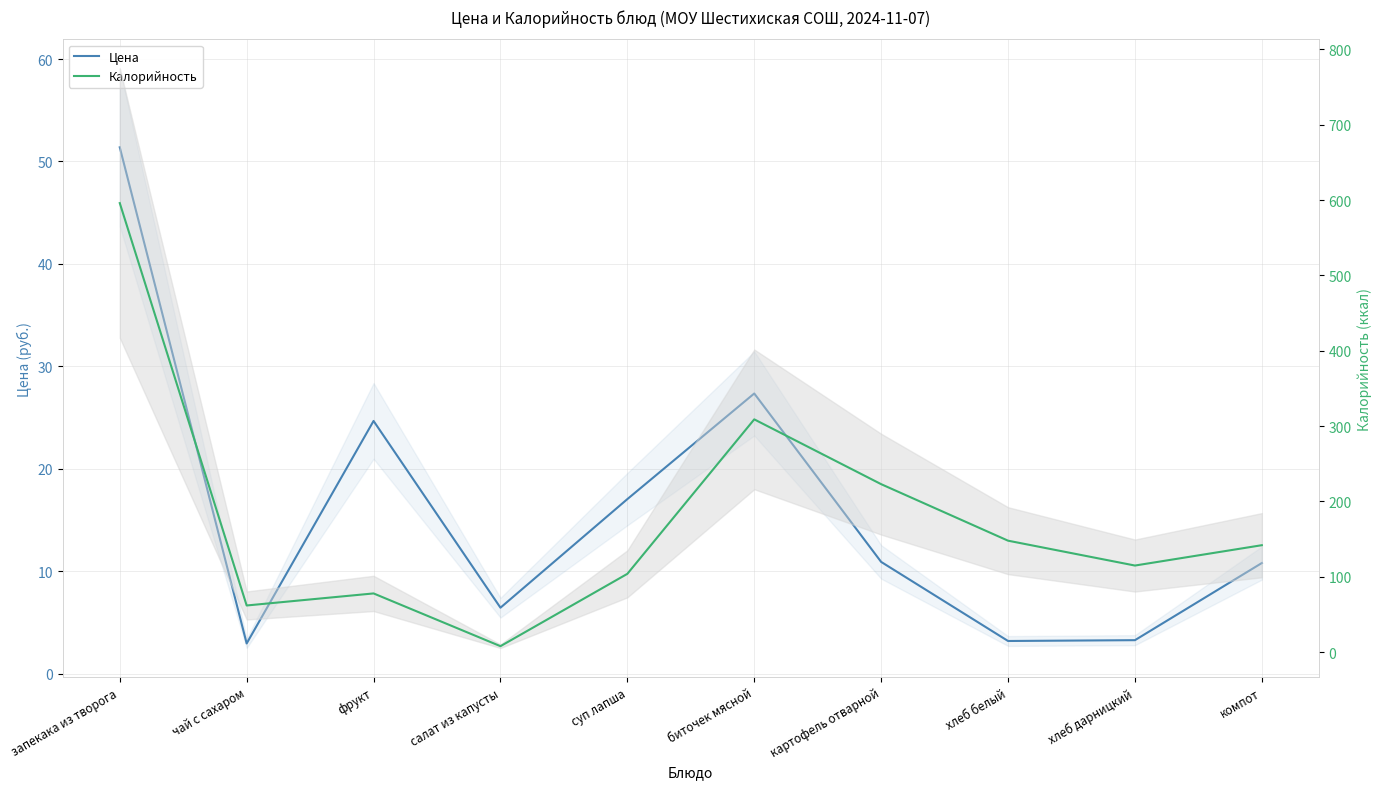

The Калорийность series shows 49.1 at картофель отварной. True or false?

False